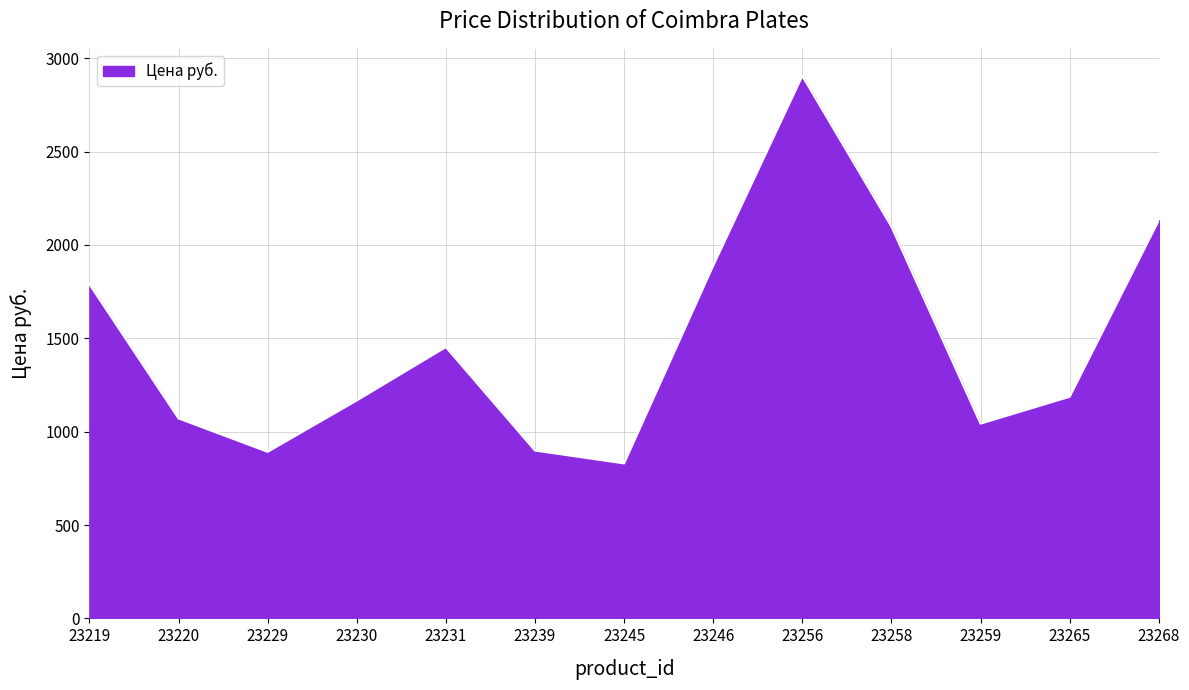

What is the minimum value shown in the chart?

830